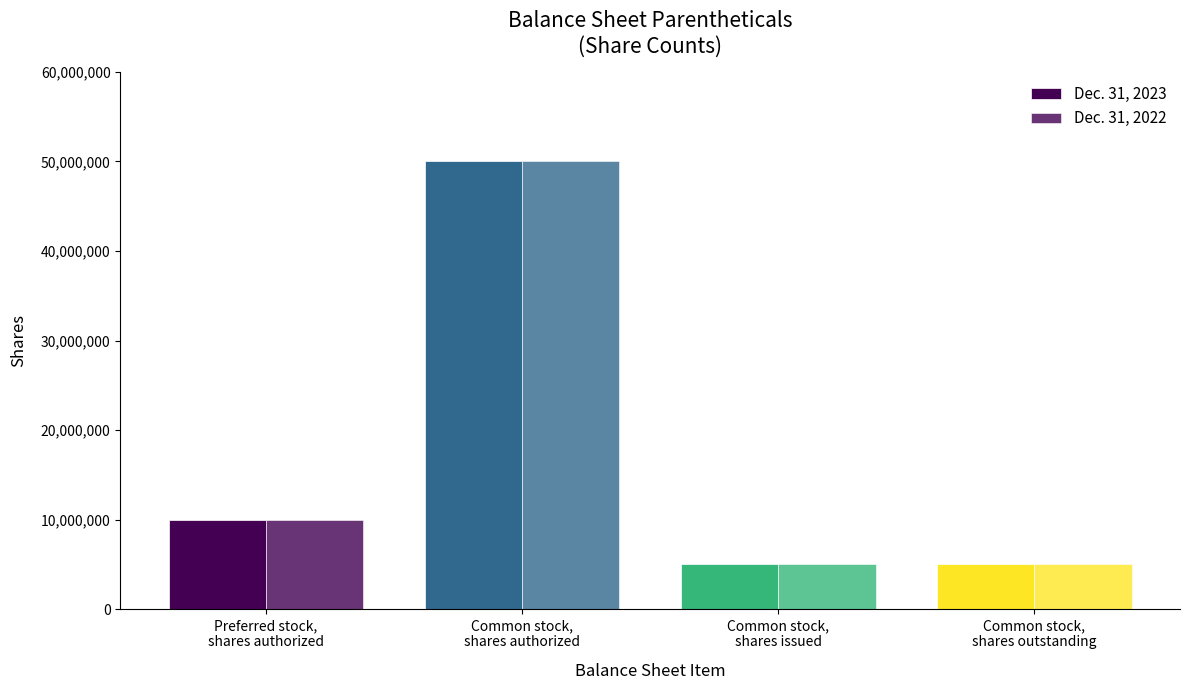

Count the Dec. 31, 2023 values in the range 5000000 to 50000000.

4